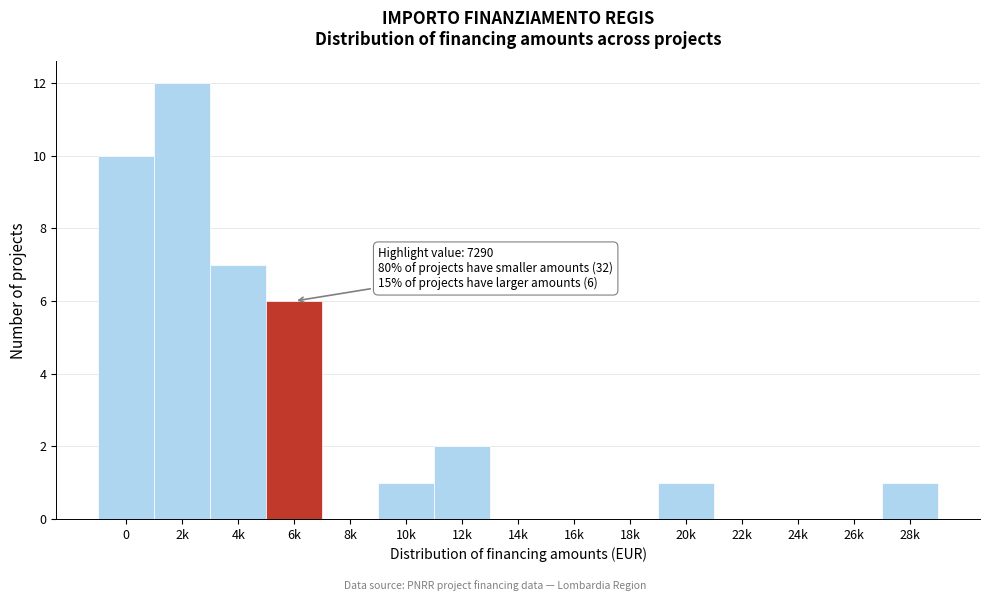

Reading left to right, what are all the values shown in this chart?

0=10	2k=12	4k=7	6k=6	8k=0	10k=1	12k=2	14k=0	16k=0	18k=0	20k=1	22k=0	24k=0	26k=0	28k=1